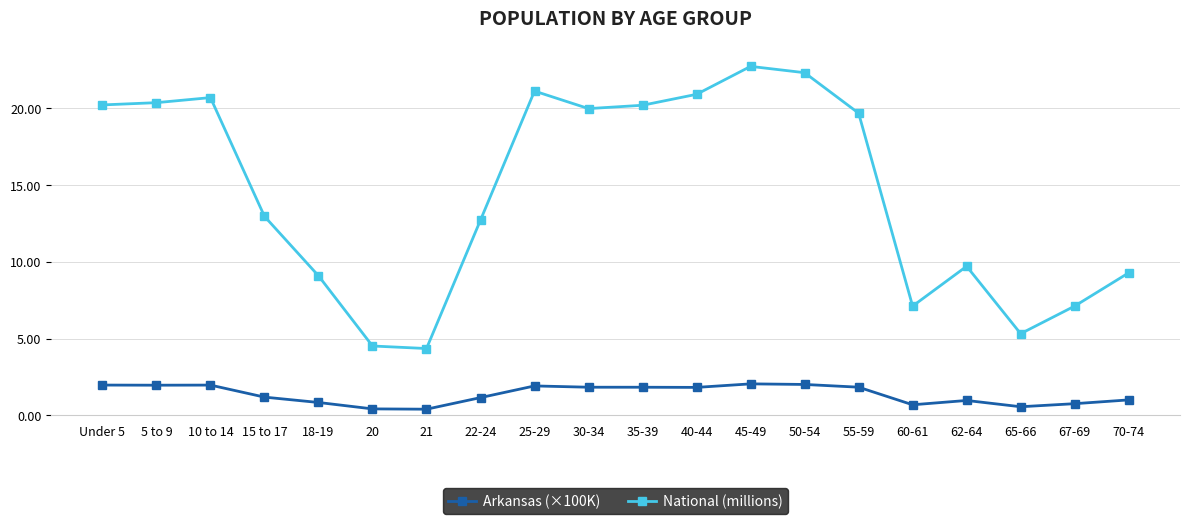

Does the chart display data point markers on the line(s)?

Yes